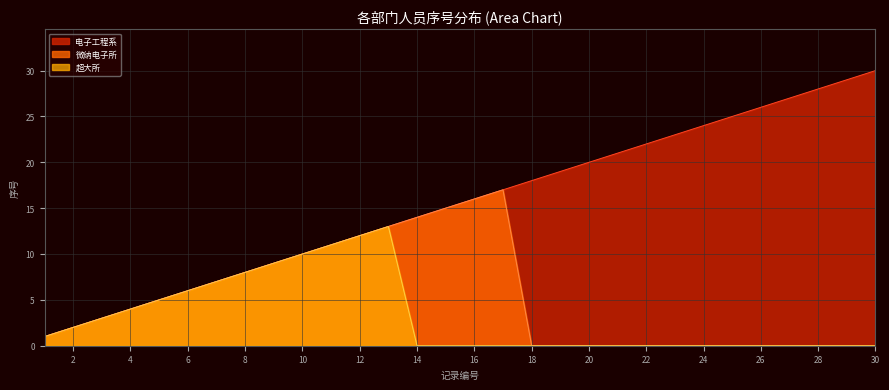

The 微纳电子所 series shows 10 at 23. True or false?

False